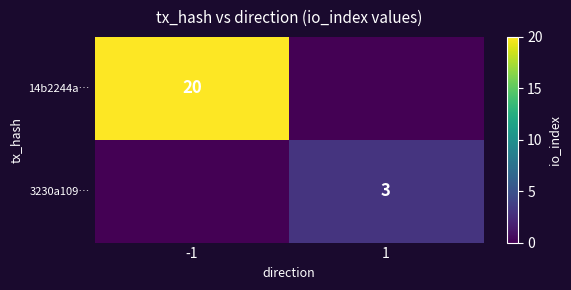

Which category has the lowest value in the 3230a109… series?

-1